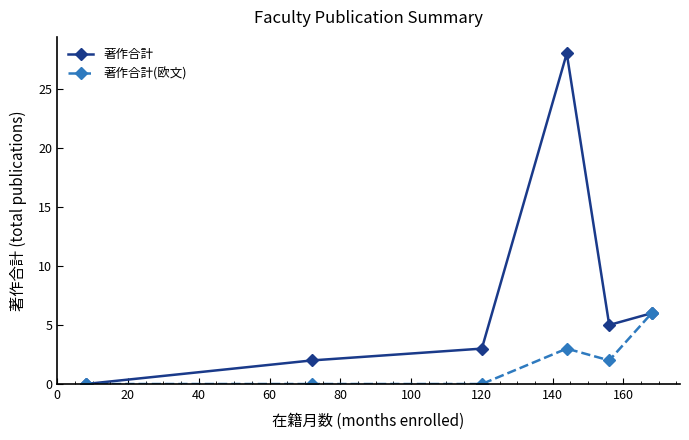

Which series has the widest spread of values?

著作合計